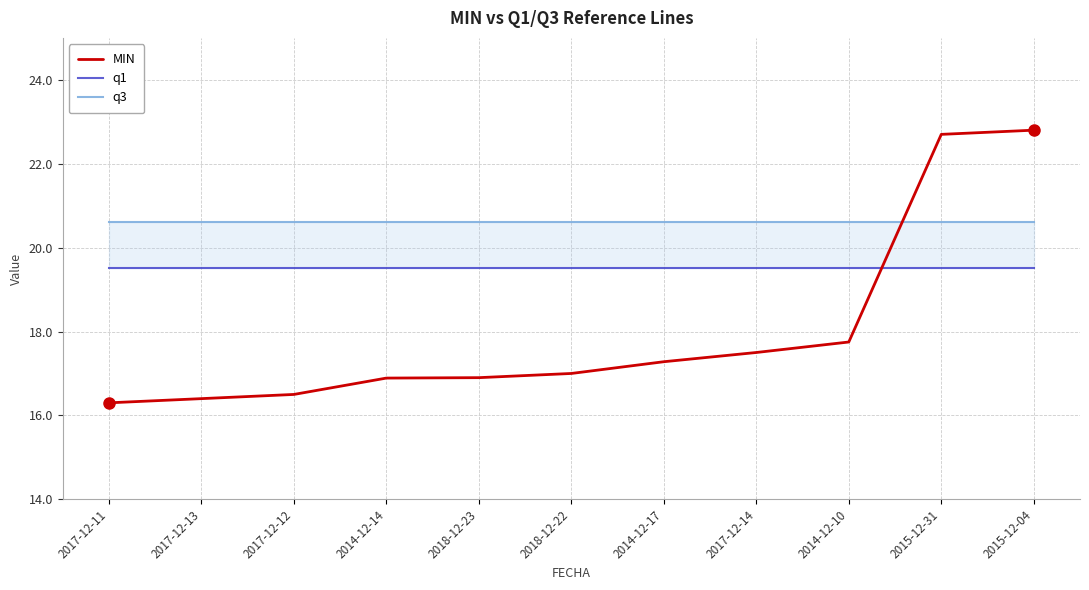

Where do MIN and q3 first cross each other?

2014-12-10 and 2015-12-31